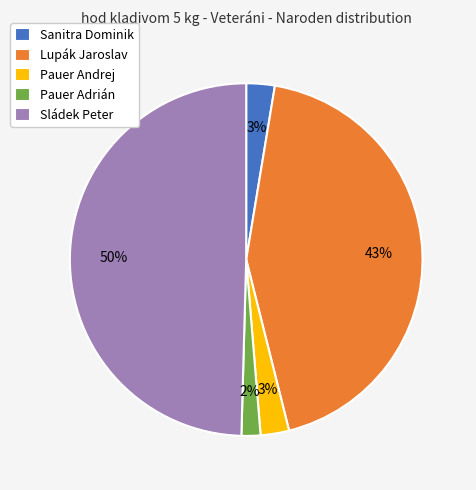

To the nearest percent, what percentage of the pie is Sanitra Dominik?

3%